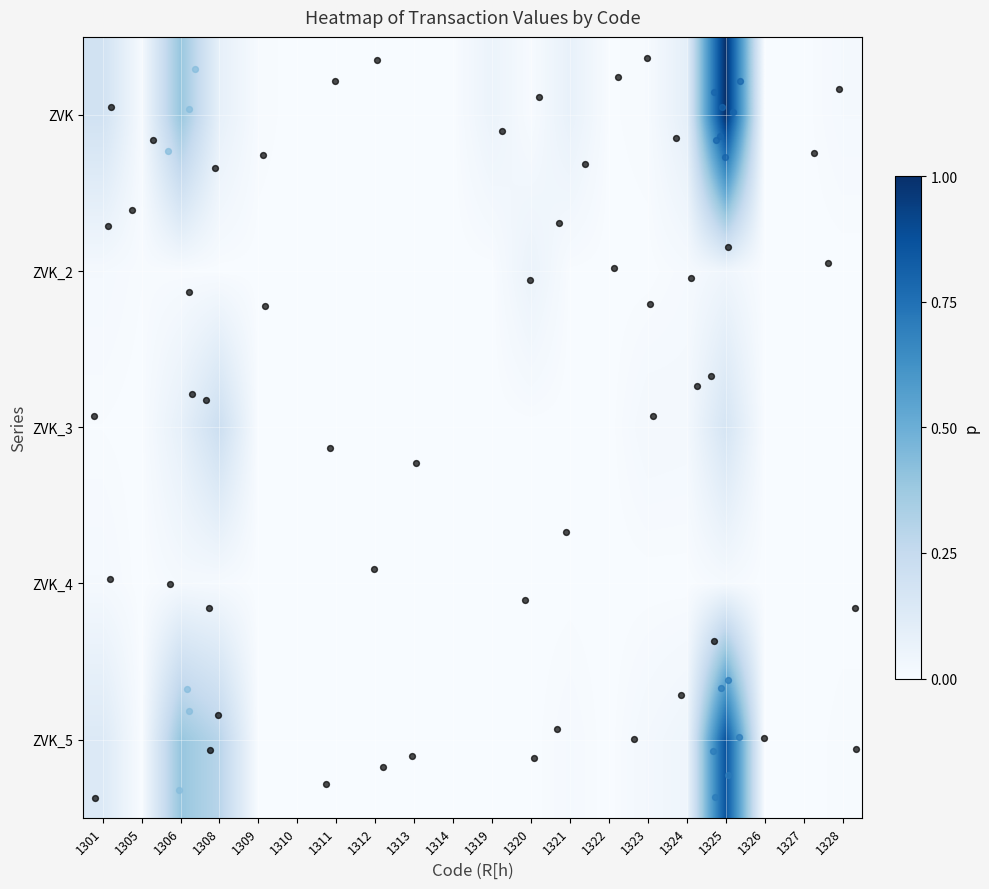

At which category does the chart reach its minimum across all series?

1310